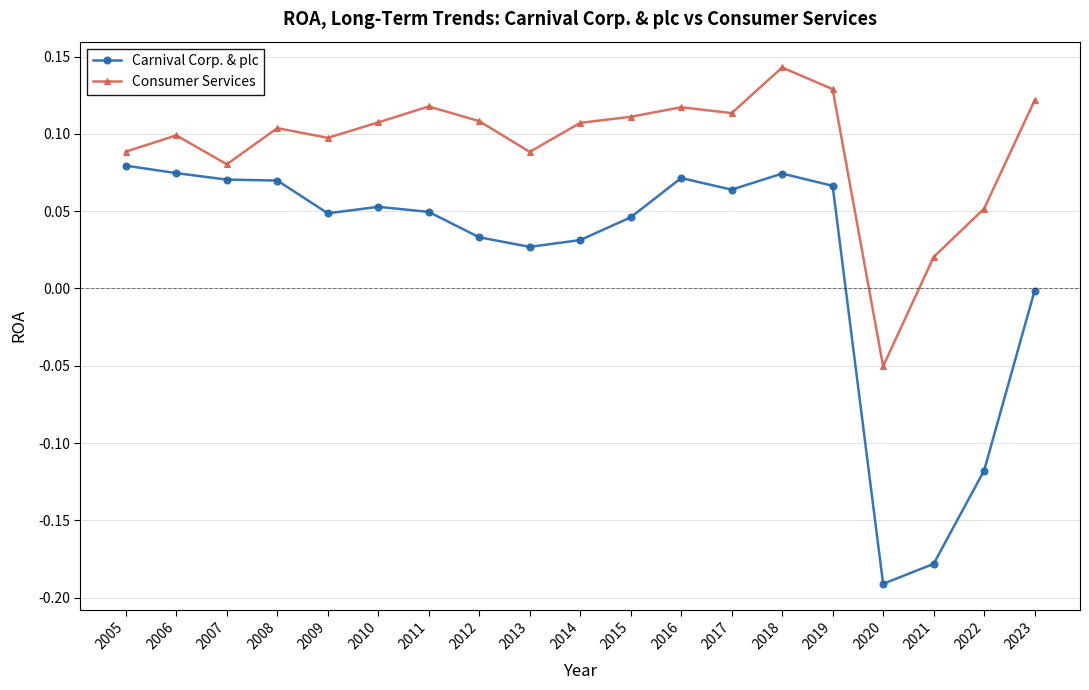

Is the value of Consumer Services at 2018 greater than the value of Carnival Corp. & plc at 2018?

Yes